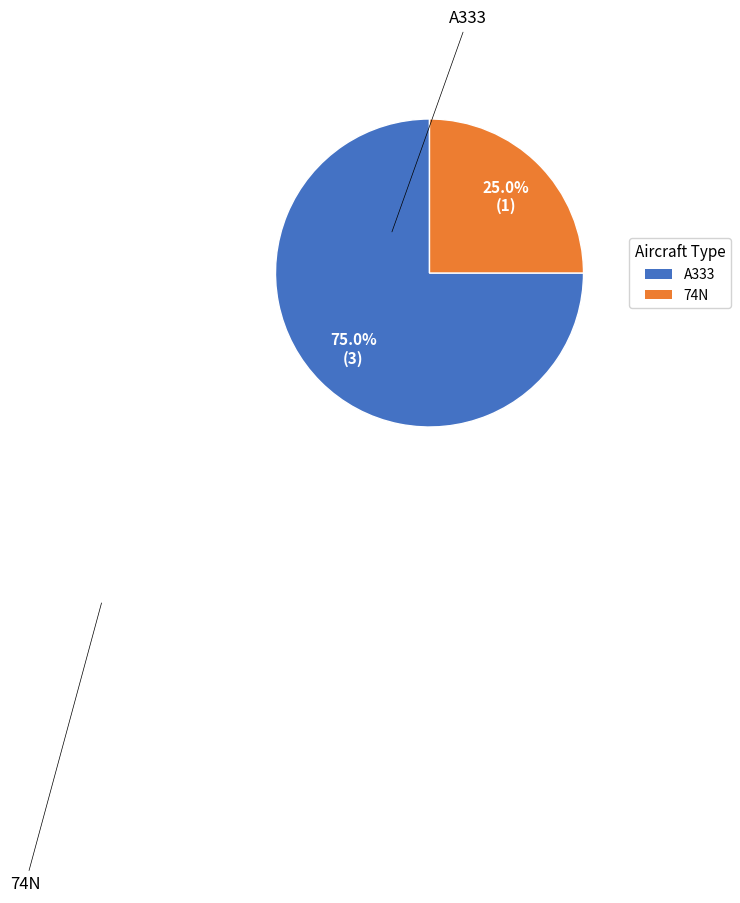

How much of the chart is everything except 74N?

75.0%